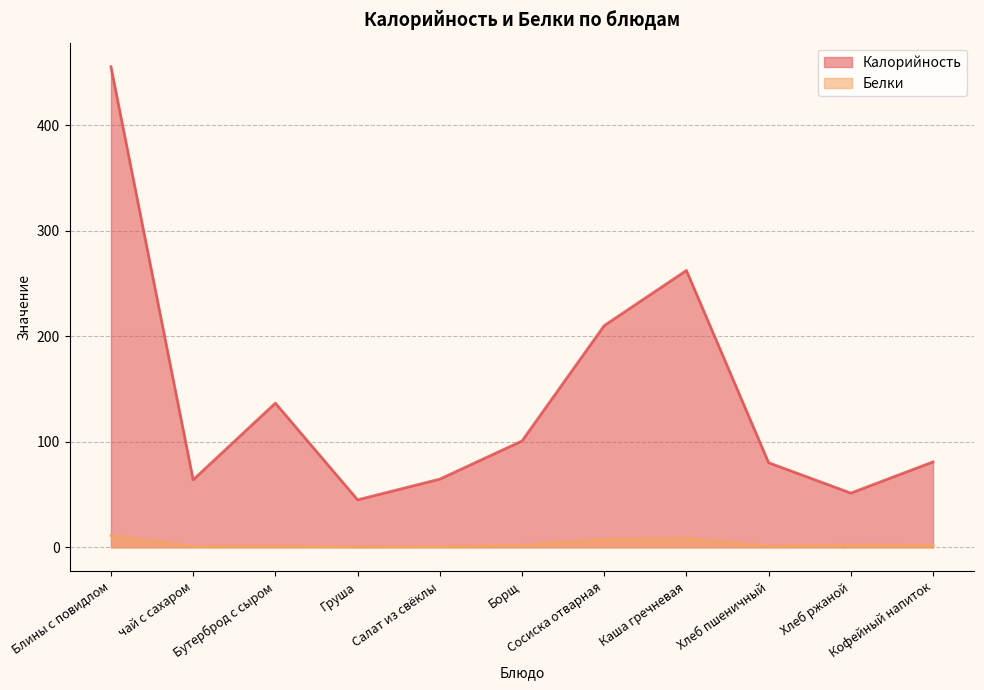

What is the sum of the Белки values at Каша гречневая and Хлеб ржаной?

10.4